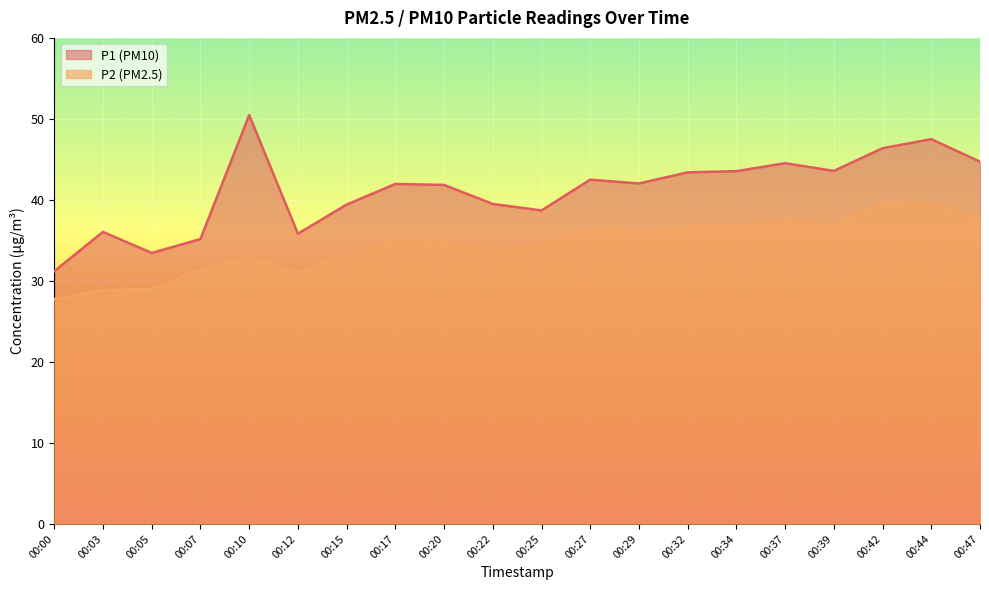

At 00:32, list the series in order from largest to smallest.

P1 (PM10), P2 (PM2.5)